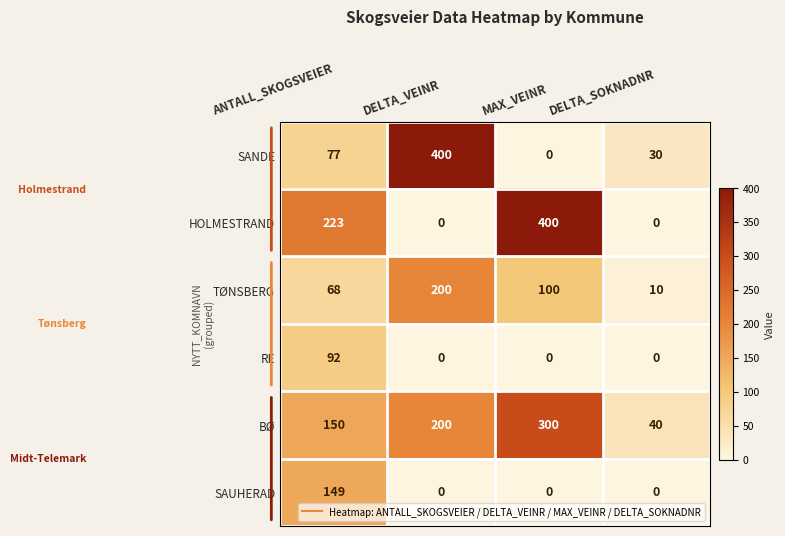

True or false: HOLMESTRAND has a value of 223 at ANTALL_SKOGSVEIER.

True